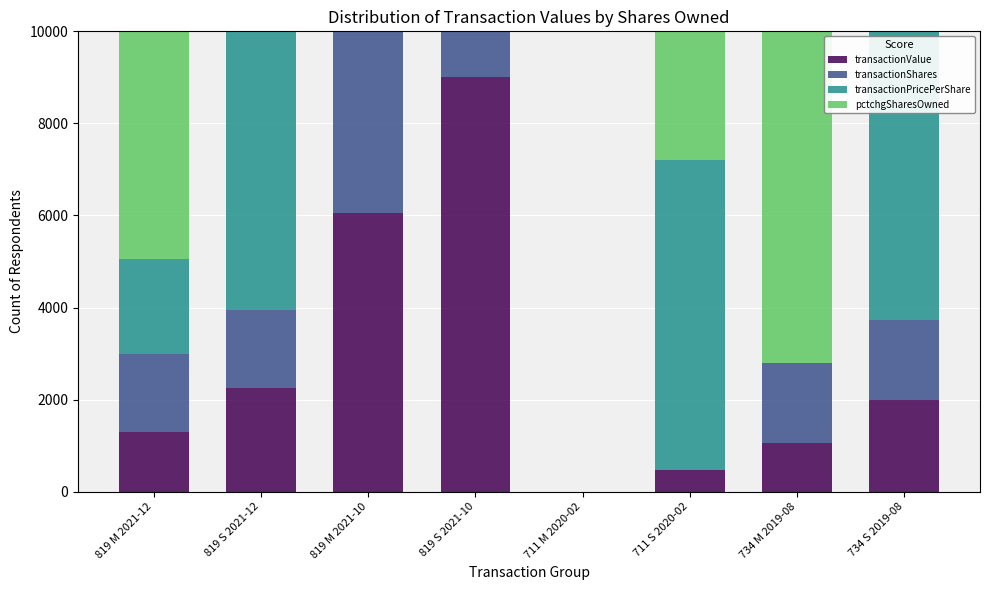

Which has a higher value, 819 S 2021-12 or 819 S 2021-10?

819 S 2021-10